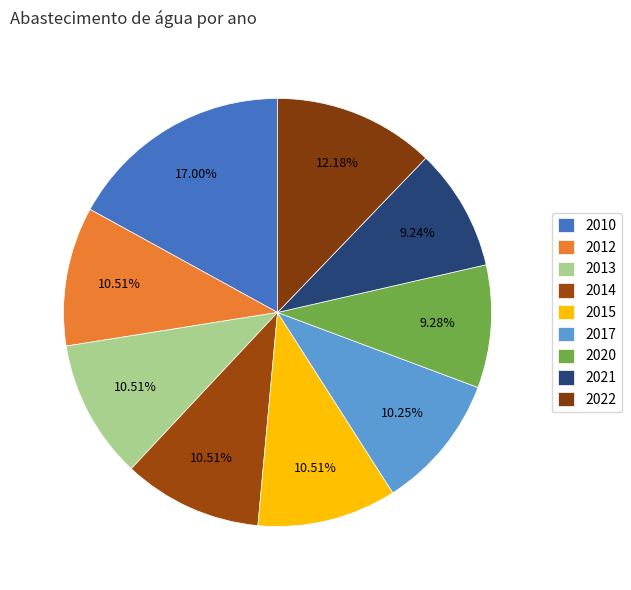

Is there a majority slice in this chart?

No